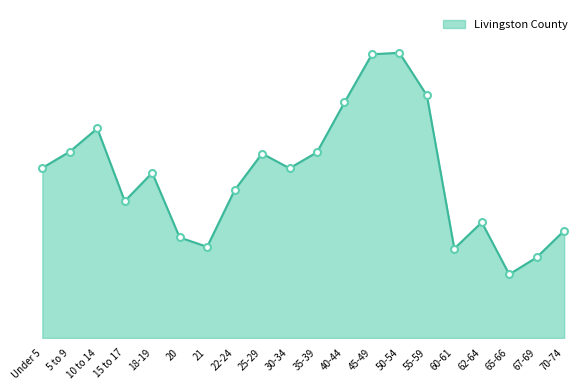

At which category does Livingston County markers reach its first local valley?

15 to 17